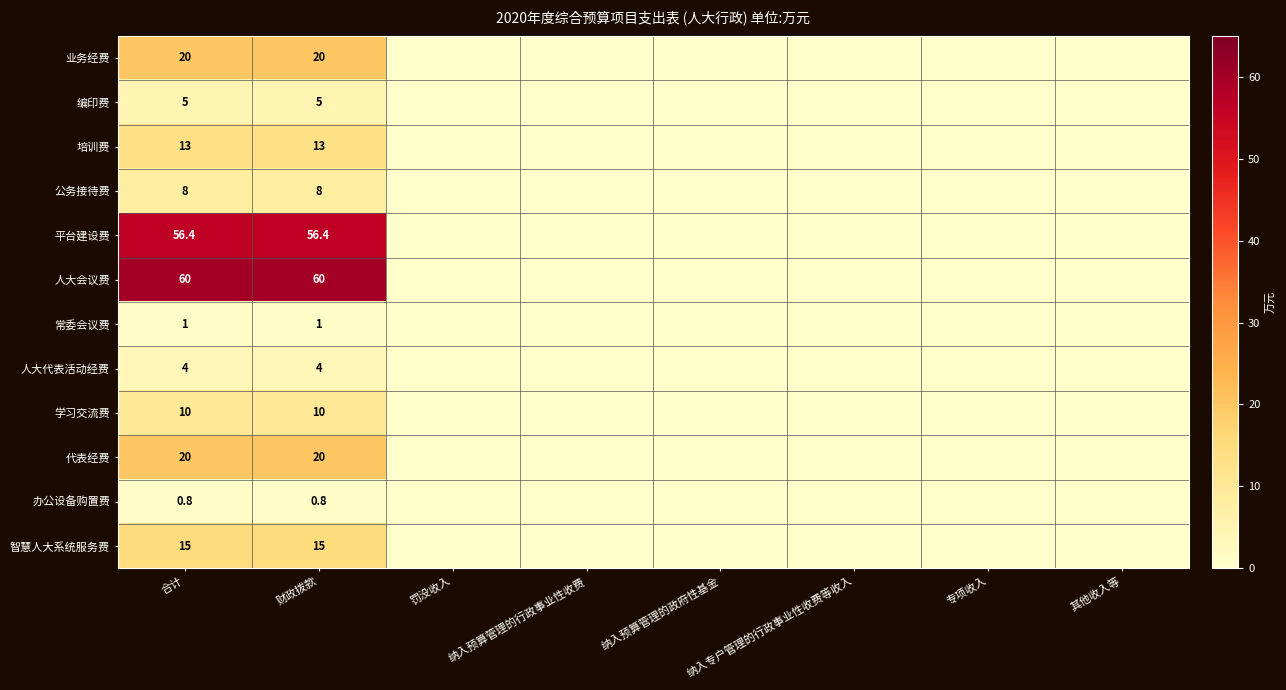

The 公务接待费 series shows 8.0 at 合计. True or false?

True